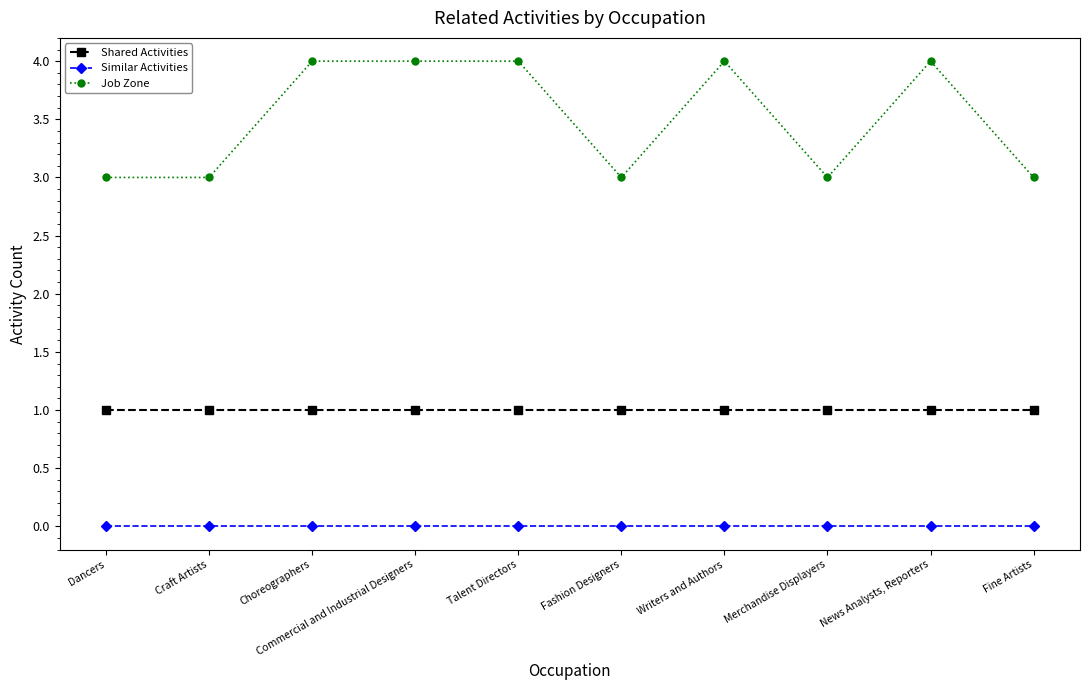

What are all the series names shown in the legend?

Shared Activities, Similar Activities, Job Zone